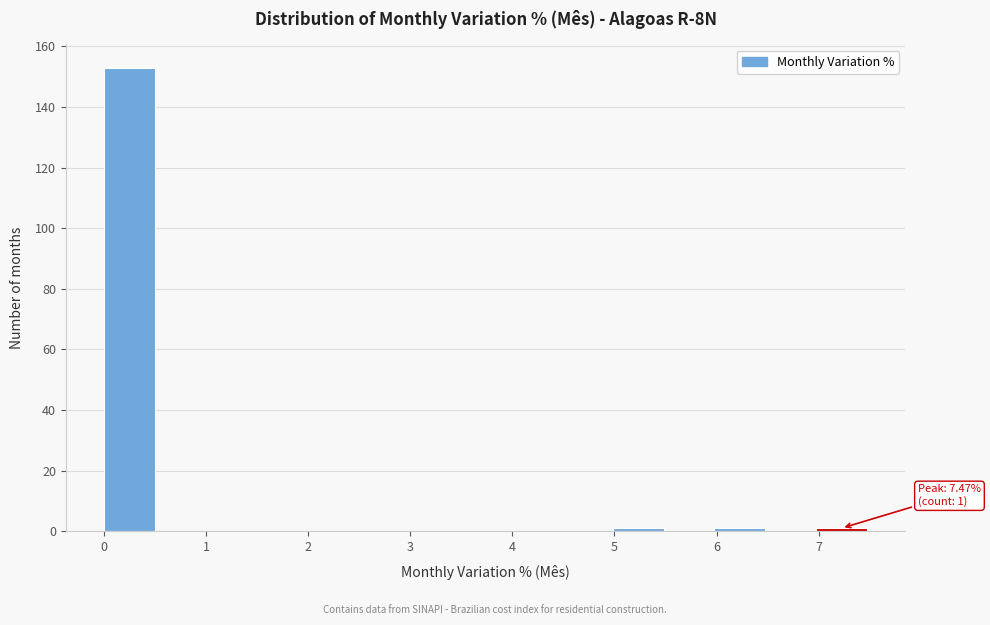

Which range on the x-axis has the tallest bar?

0.0 to 0.5